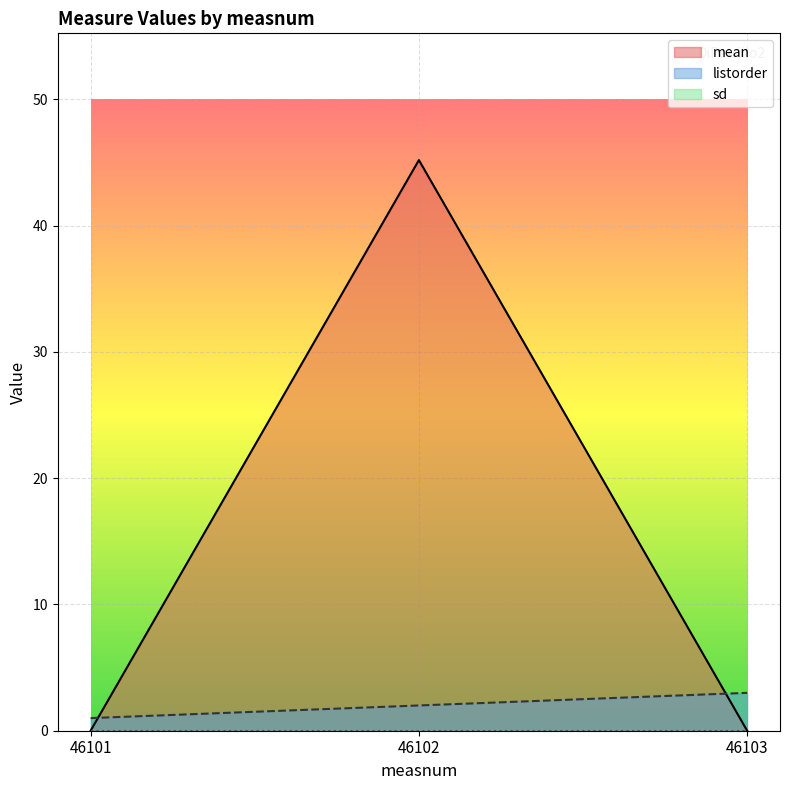

What is the spread (max minus min) of values at 46101?

1.0